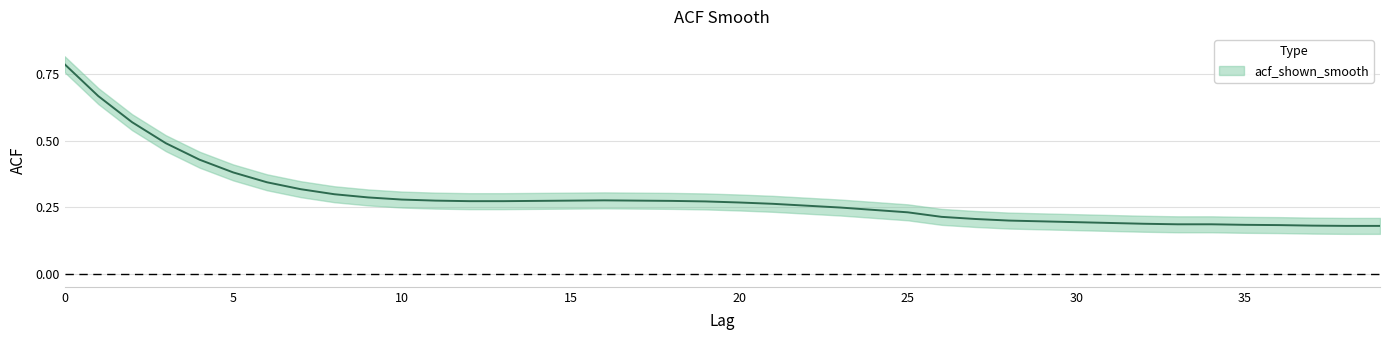

Which label corresponds to the smallest value in the chart?

38